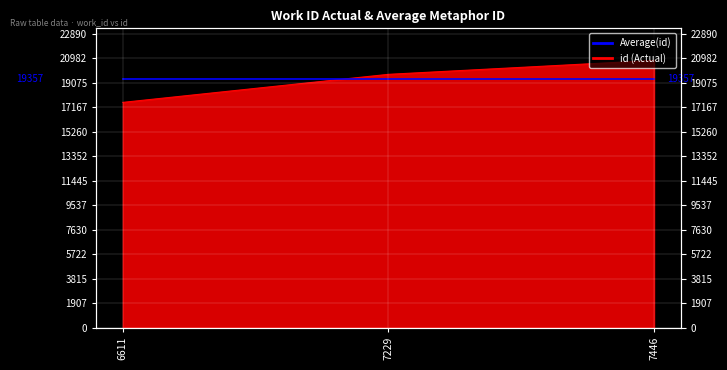

List the labels in order of value, smallest first.

6611, 7229, 7446